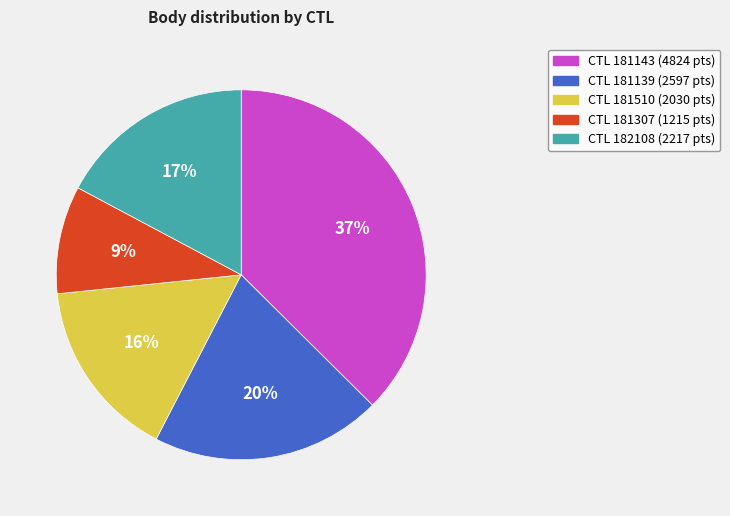

Does any single category account for the majority?

No